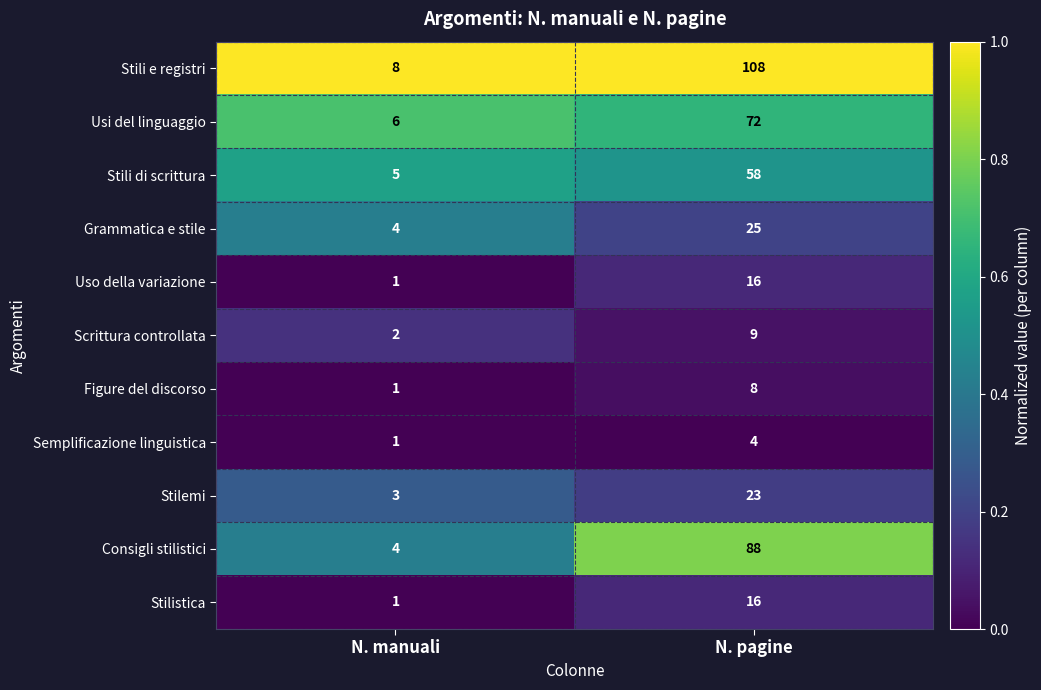

List the labels in order of Consigli stilistici value, largest first.

N. pagine, N. manuali